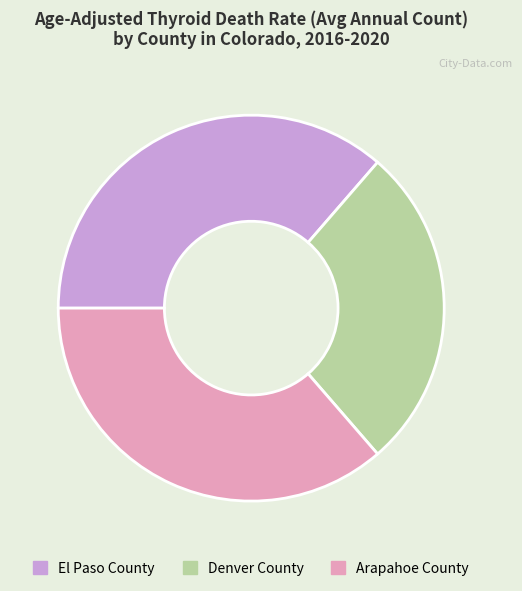

Is it true that El Paso County is 36% of the pie?

True